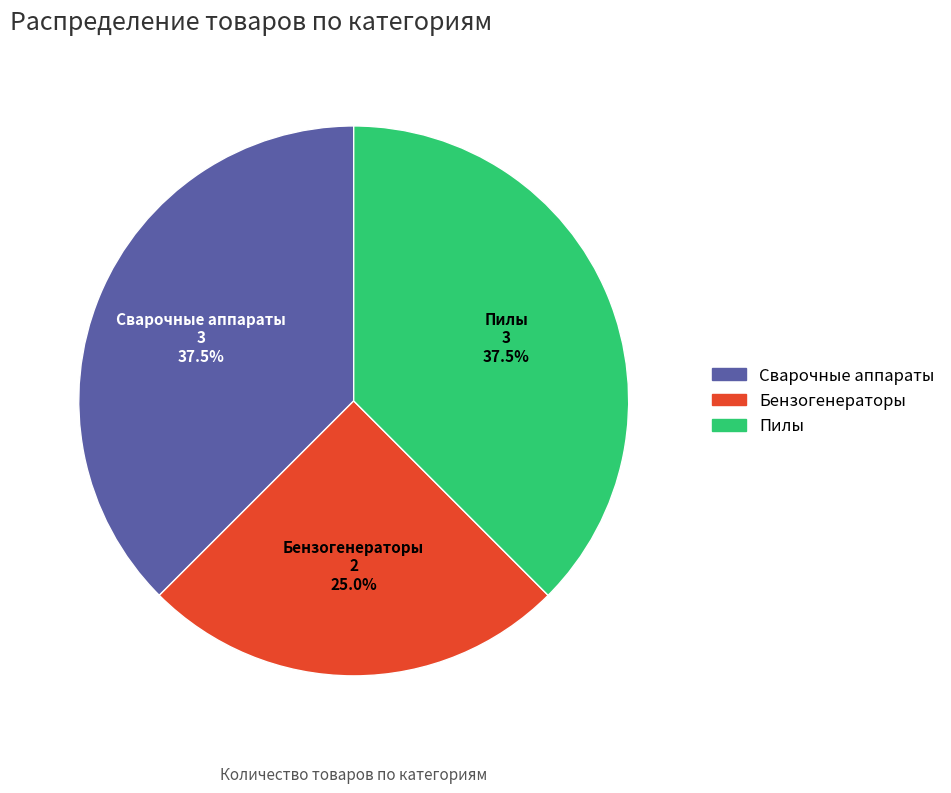

Between Пилы and Бензогенераторы, which is larger?

Пилы